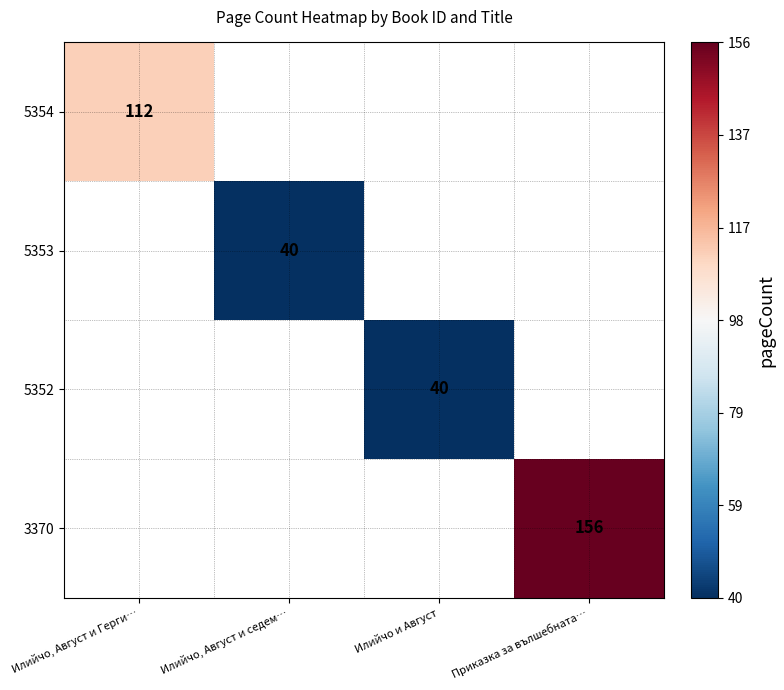

What is the smallest value displayed?

40.0